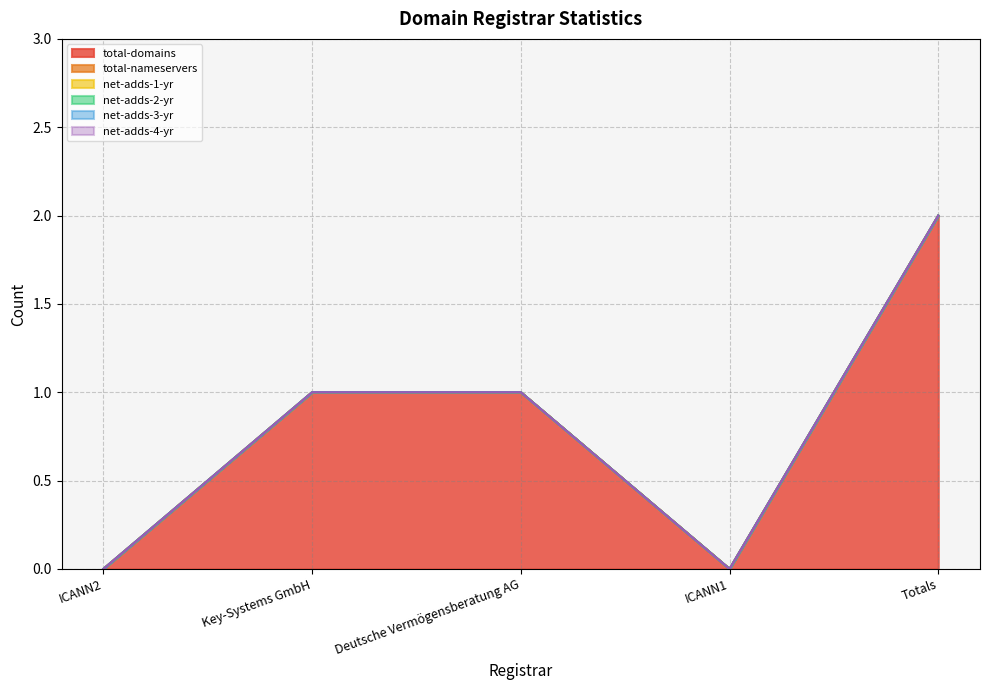

True or false: total-domains and total-nameservers cross at least once.

False